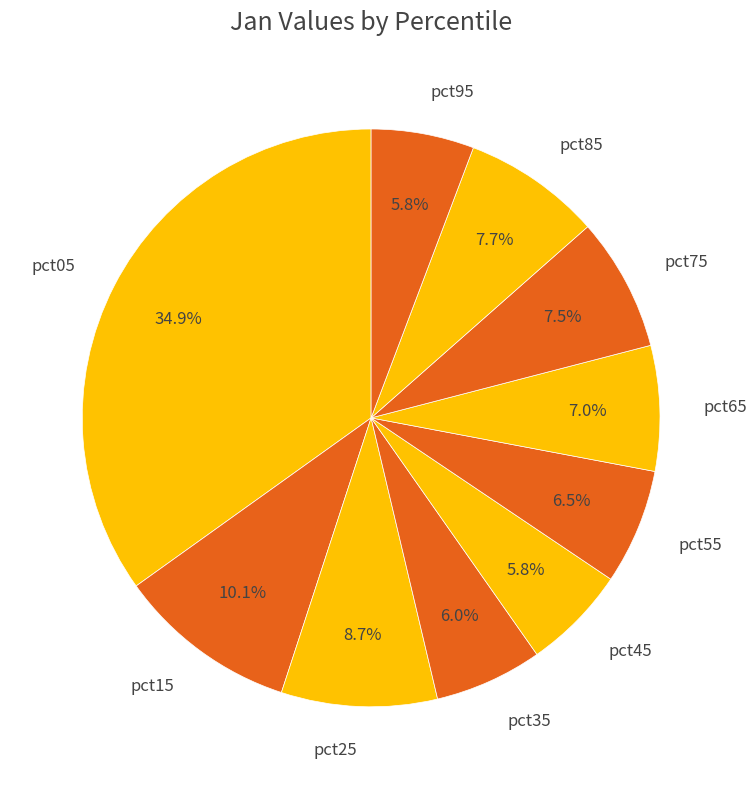

To the nearest percent, what is the average slice percentage?

10%